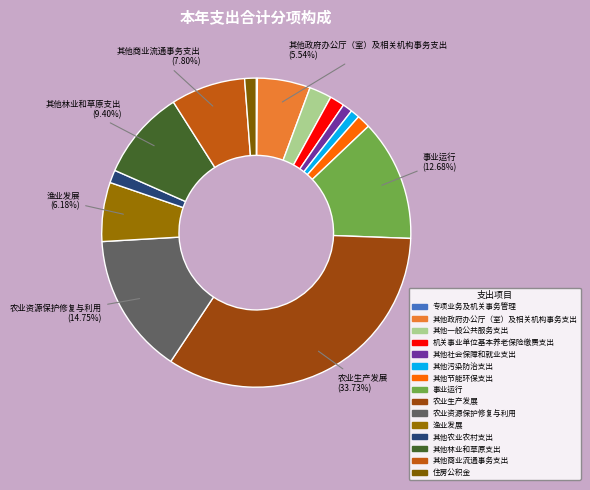

Which category has the biggest portion of the pie?

农业生产发展